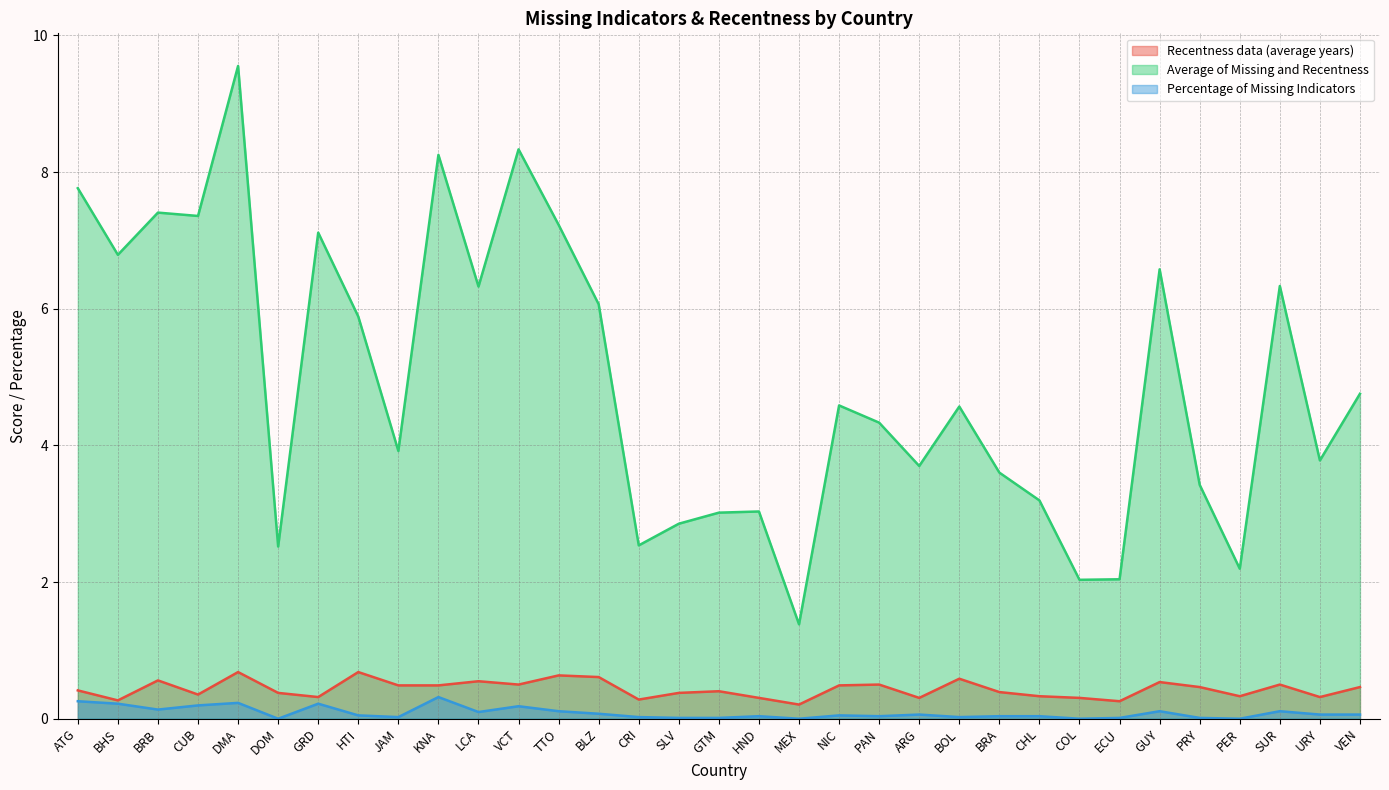

List the labels in order of Recentness data (average years) value, largest first.

DMA, HTI, TTO, BLZ, BOL, BRB, LCA, GUY, VCT, PAN, SUR, JAM, KNA, NIC, PRY, VEN, ATG, GTM, BRA, DOM, SLV, CUB, CHL, PER, GRD, URY, HND, ARG, COL, CRI, BHS, ECU, MEX